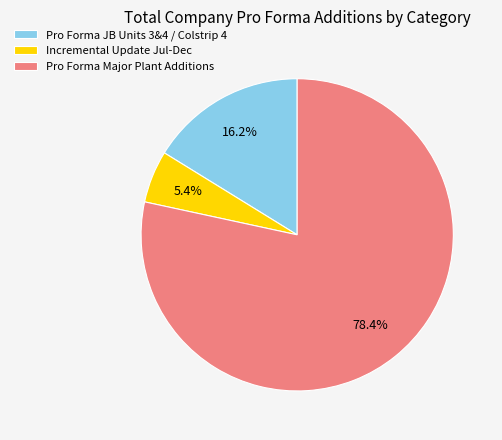

Is there a majority slice in this chart?

Yes